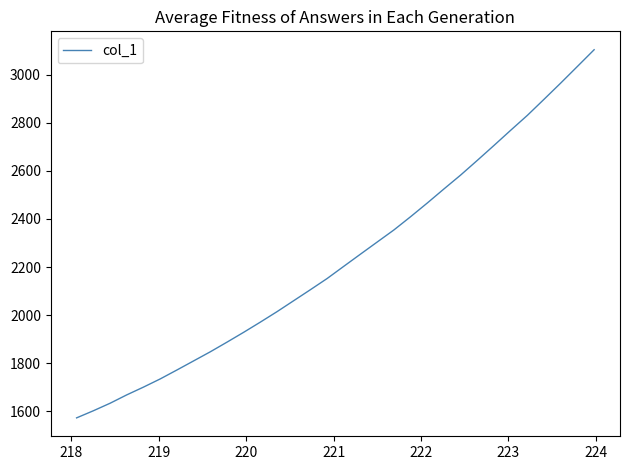

What is the greatest value displayed?

3104.5